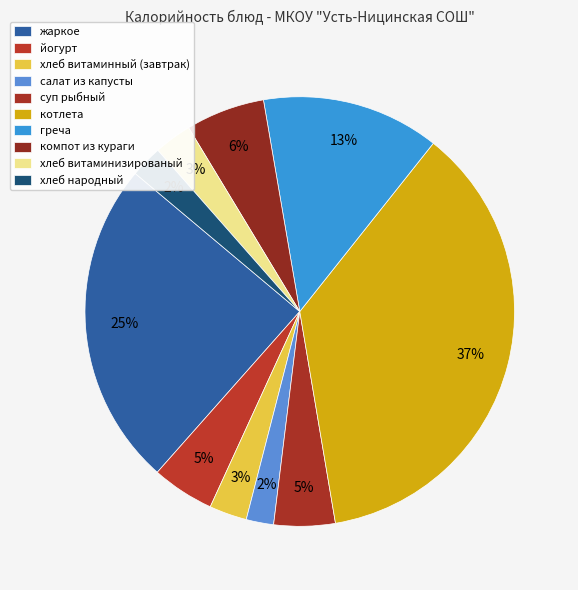

How many slices are in this pie chart?

10